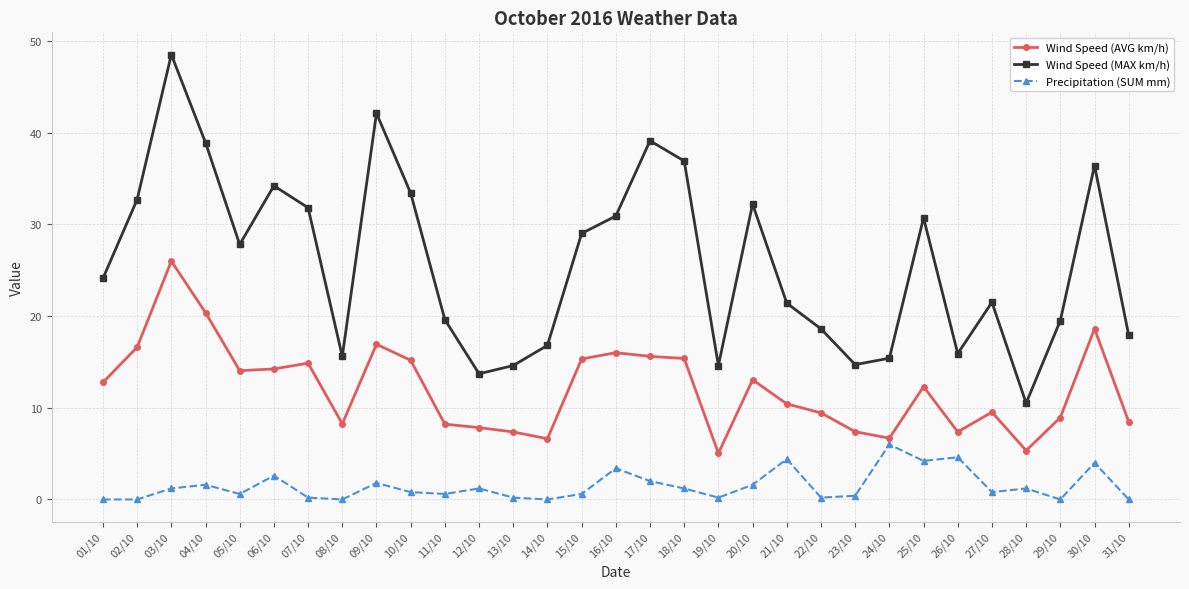

True or false: Wind Speed (AVG km/h) has more than 0 interior local peaks.

True